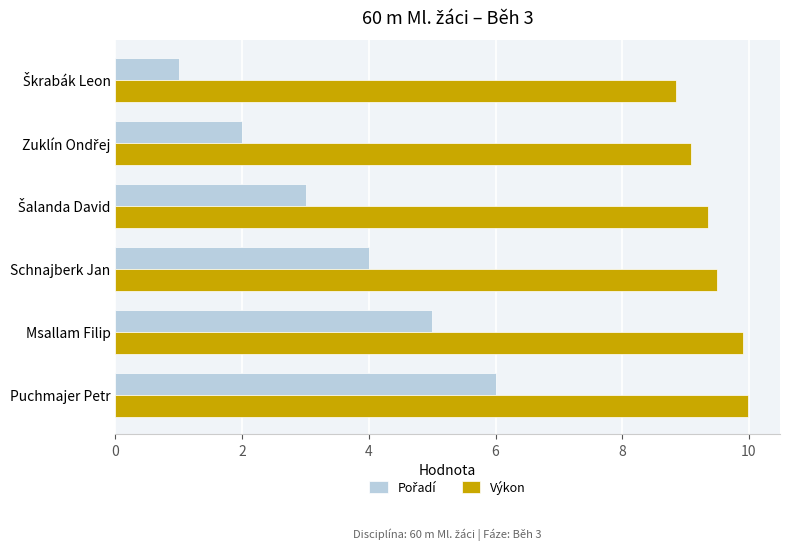

What is the maximum value shown in the chart?

10.0